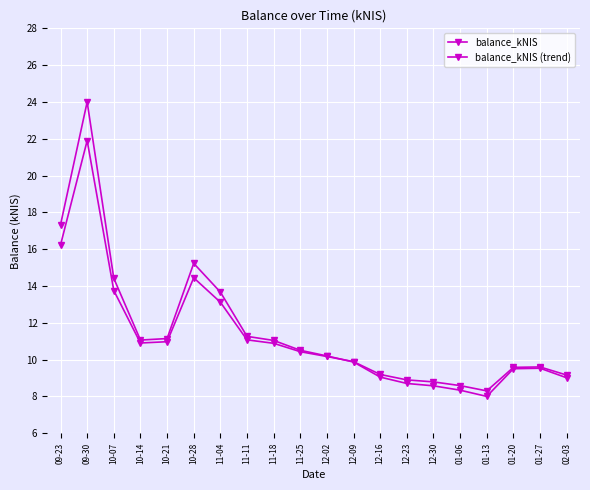

How many categories are shown in the chart?

20